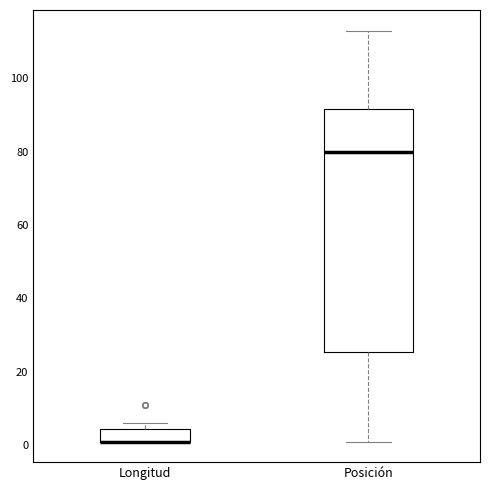

Reading left to right, transcribe this box plot: for each box, give where its median line is, the range the box spans, and where its two whiskers end, as read against the y-axis. The values are not printed on the chart, so give them approximately, as read against the axis.

Longitud: median 2 (drawn on the box's lower edge), box 2 to 4, whiskers 2 to 6
Posición: median 80, box 26 to 92, whiskers 2 to 114